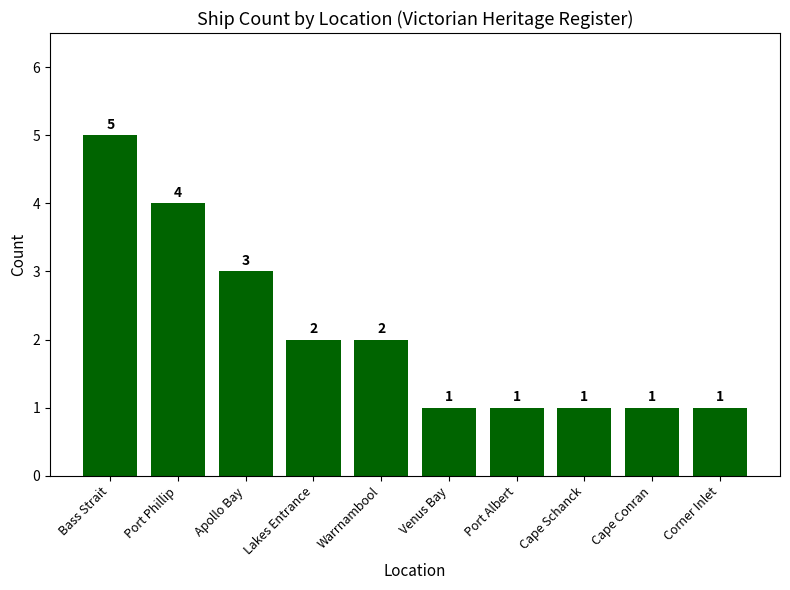

What is the difference between the maximum and second lowest values?

4